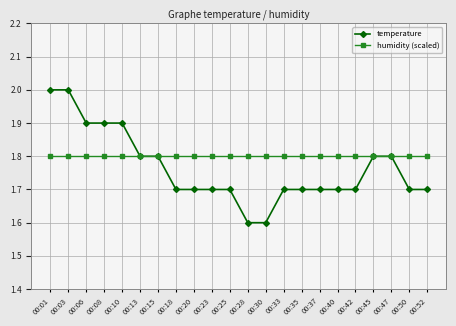

Is the value of humidity (scaled) at 00:08 greater than the value of temperature at 00:10?

No